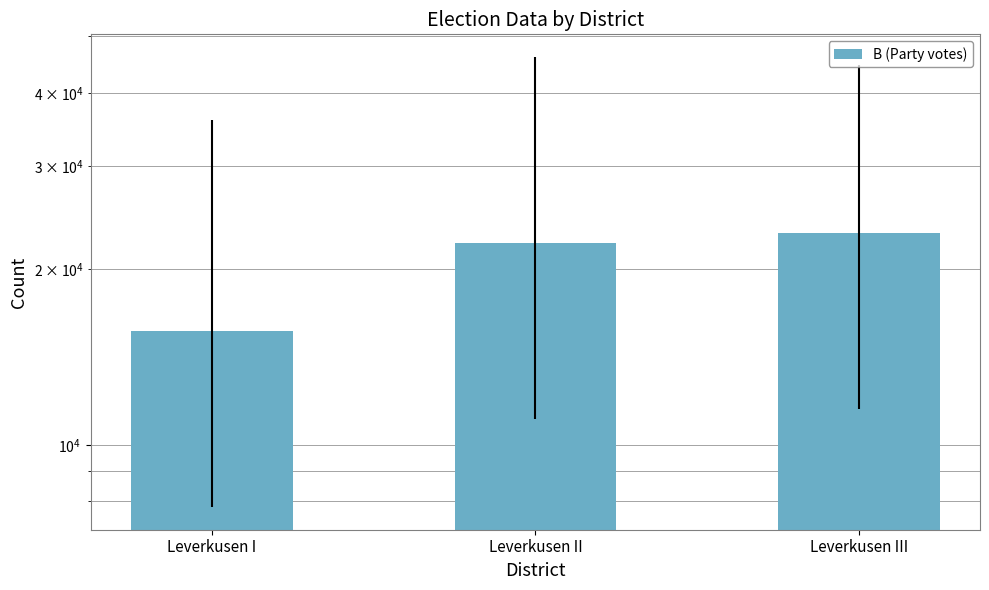

Is it true that the value at Leverkusen III is 11364?

False